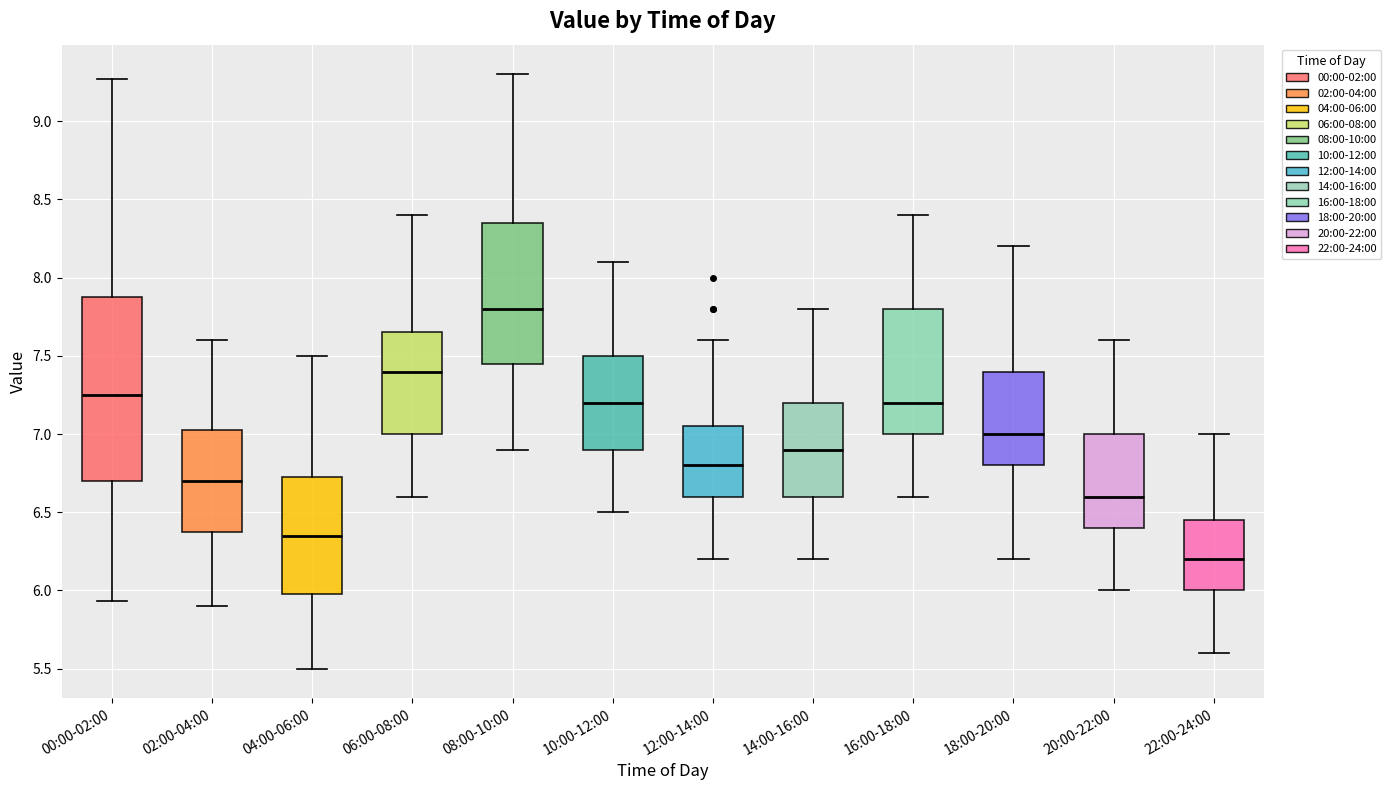

Reading left to right, transcribe this box plot: for each box, give where its median line is, the range the box spans, and where its two whiskers end, as read against the y-axis. The values are not printed on the chart, so give them approximately, as read against the axis.

00:00-02:00: median 7.25, box 6.70 to 7.90, whiskers 5.95 to 9.25
02:00-04:00: median 6.70, box 6.40 to 7.05, whiskers 5.90 to 7.60
04:00-06:00: median 6.35, box 6.00 to 6.75, whiskers 5.50 to 7.50
06:00-08:00: median 7.40, box 7.00 to 7.65, whiskers 6.60 to 8.40
08:00-10:00: median 7.80, box 7.45 to 8.35, whiskers 6.90 to 9.30
10:00-12:00: median 7.20, box 6.90 to 7.50, whiskers 6.50 to 8.10
12:00-14:00: median 6.80, box 6.60 to 7.05, whiskers 6.20 to 7.60
14:00-16:00: median 6.90, box 6.60 to 7.20, whiskers 6.20 to 7.80
16:00-18:00: median 7.20, box 7.00 to 7.80, whiskers 6.60 to 8.40
18:00-20:00: median 7.00, box 6.80 to 7.40, whiskers 6.20 to 8.20
20:00-22:00: median 6.60, box 6.40 to 7.00, whiskers 6.00 to 7.60
22:00-24:00: median 6.20, box 6.00 to 6.45, whiskers 5.60 to 7.00